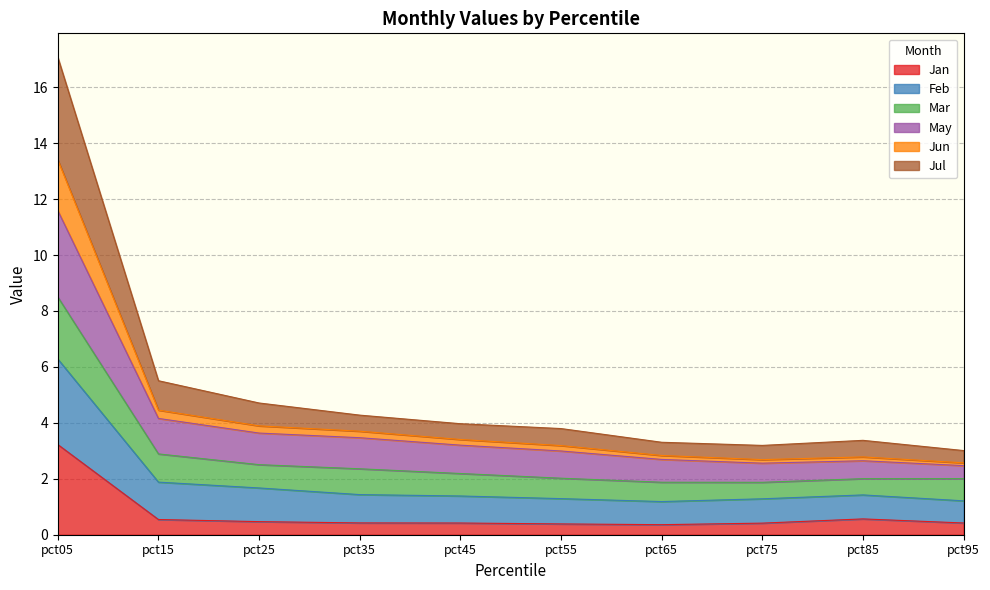

What value does the Jan series have at pct85?

0.6